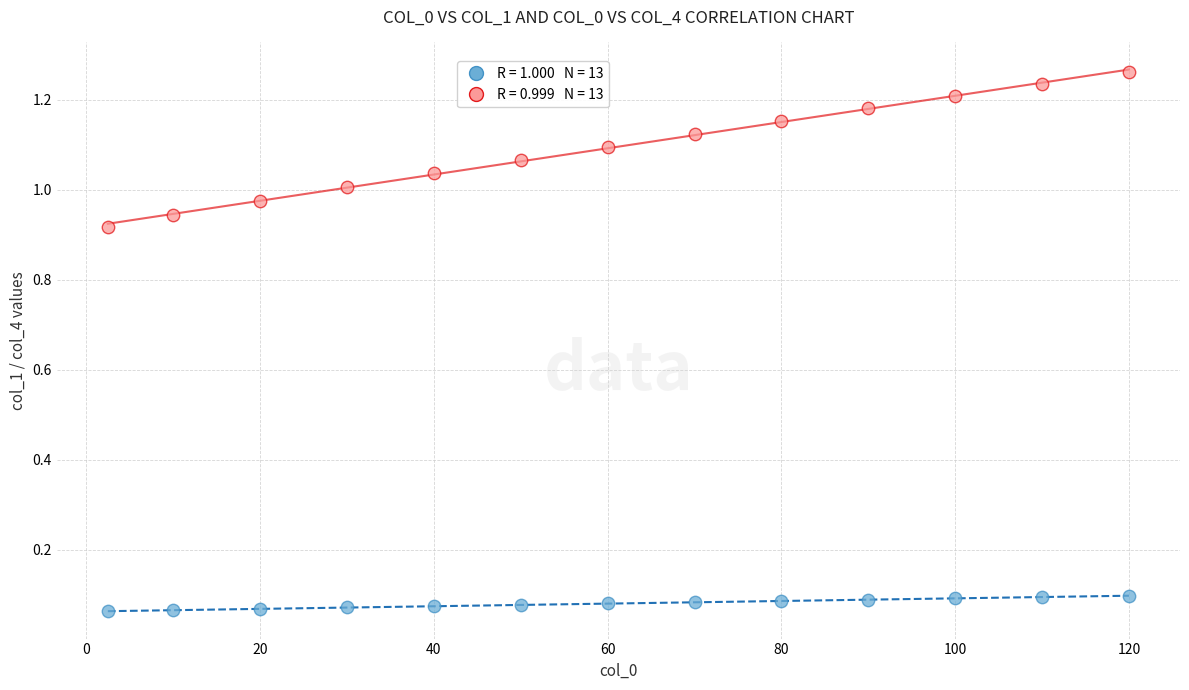

Across all data points, what is the range of X values (max minus min)?

117.5